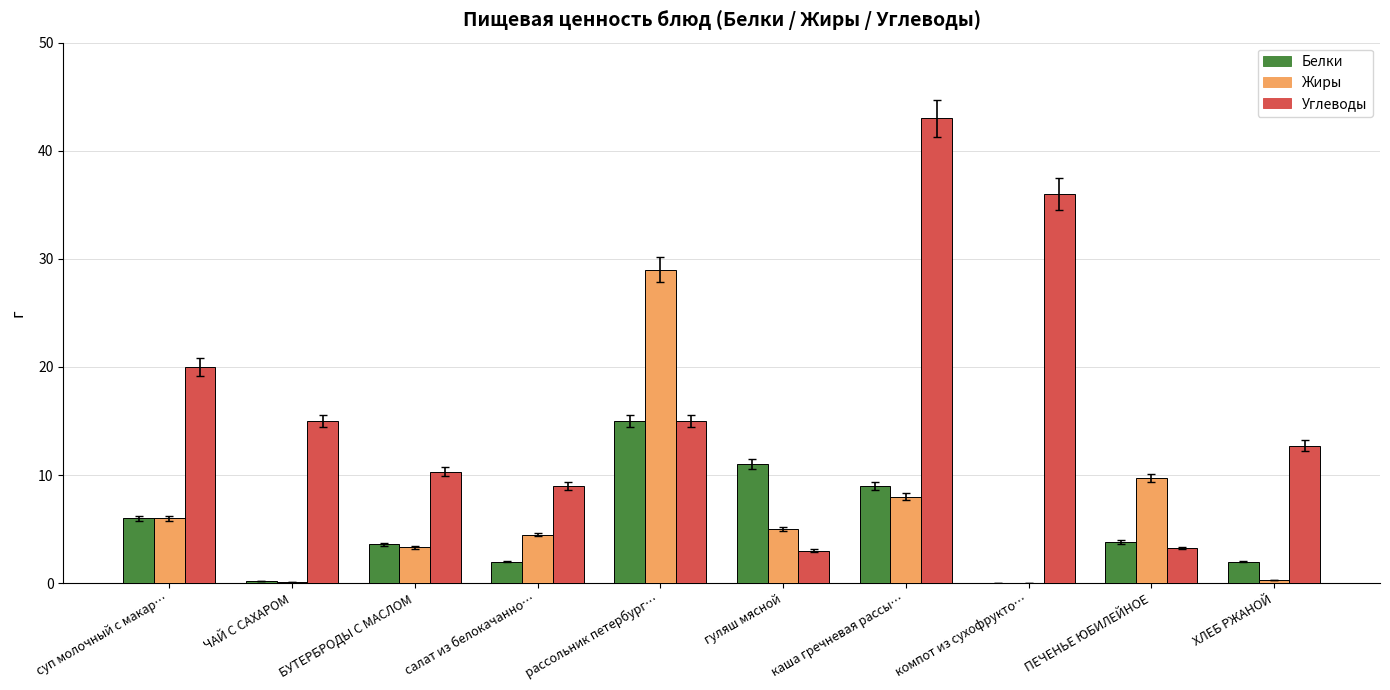

Which category has the highest value in the Углеводы series?

каша гречневая рассы…